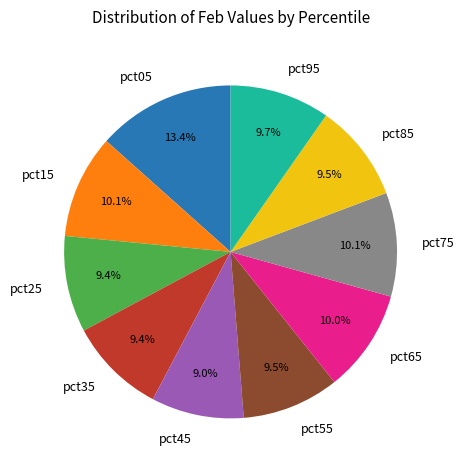

What percentage is the pct25 slice, to the nearest percent?

9%